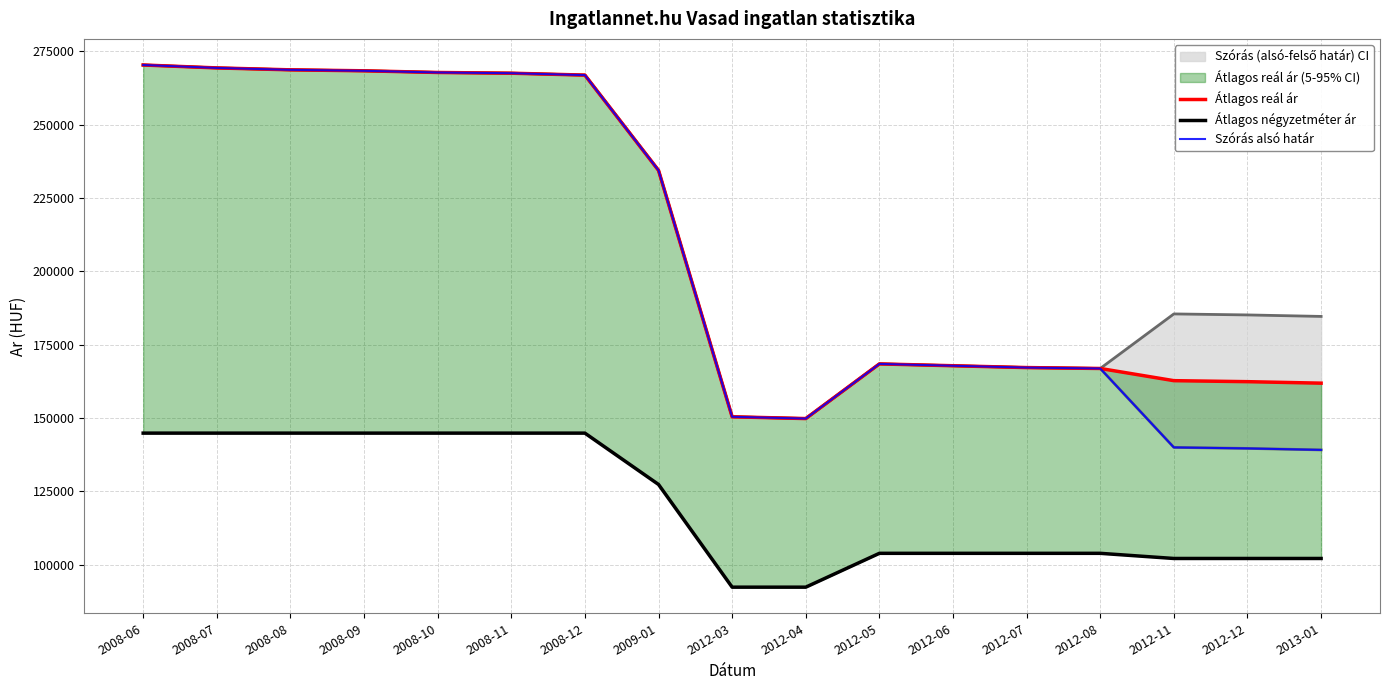

What is the lowest value of the Szórás alsó határ series?

139107